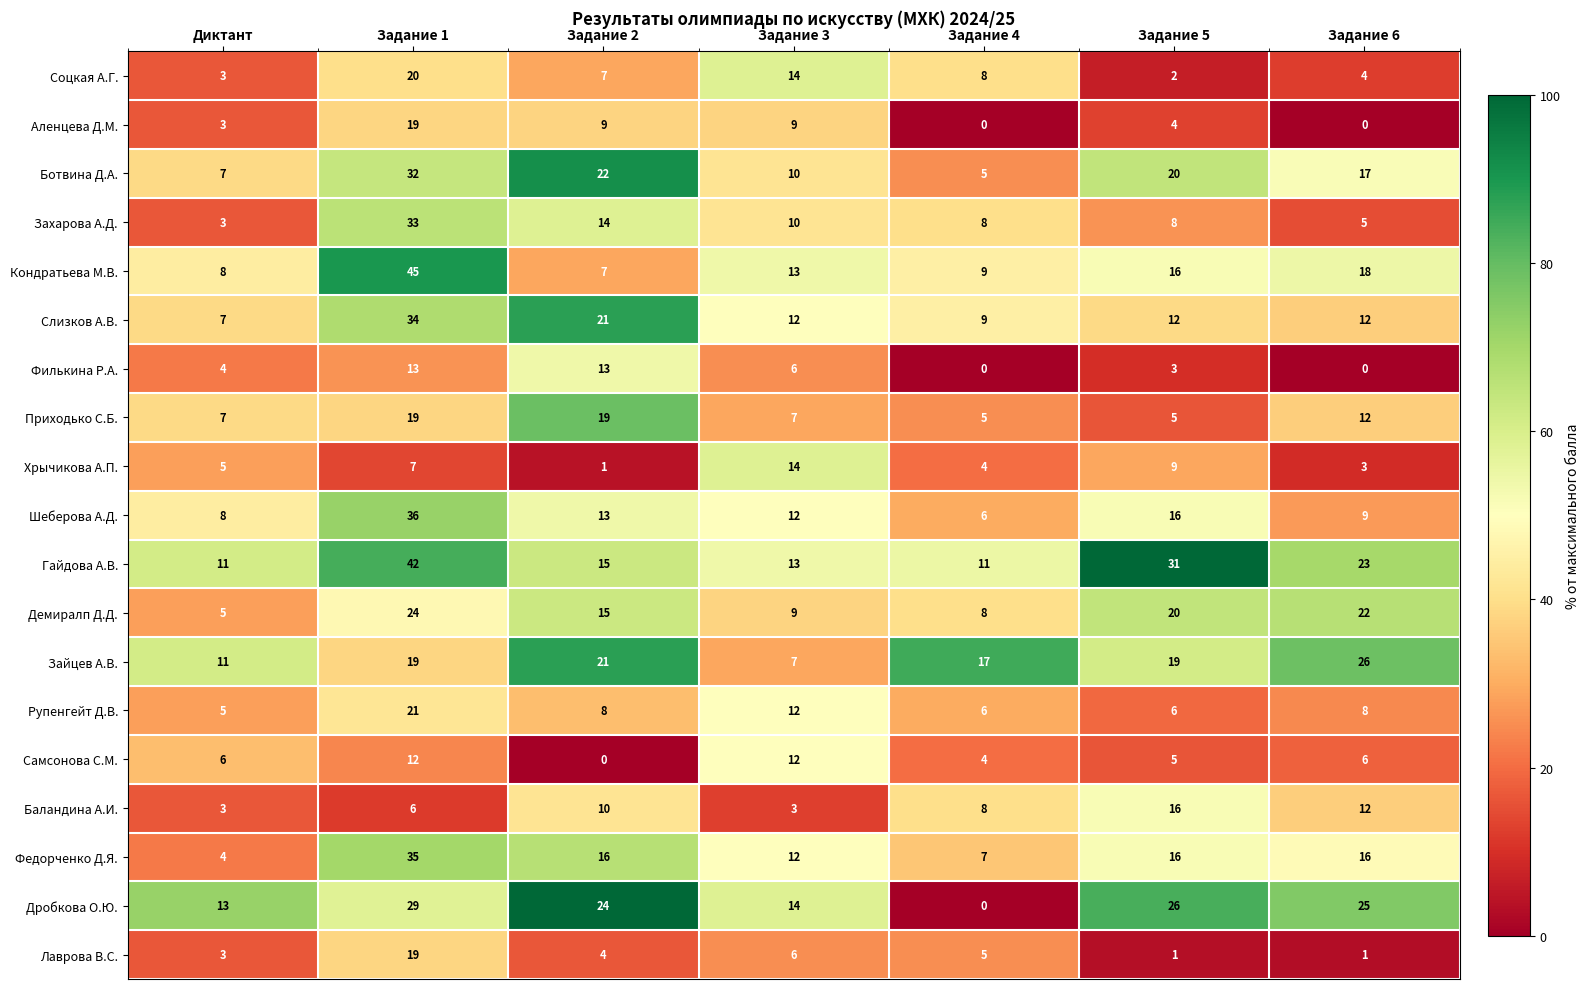

What is the total value across all series at Диктант?

116